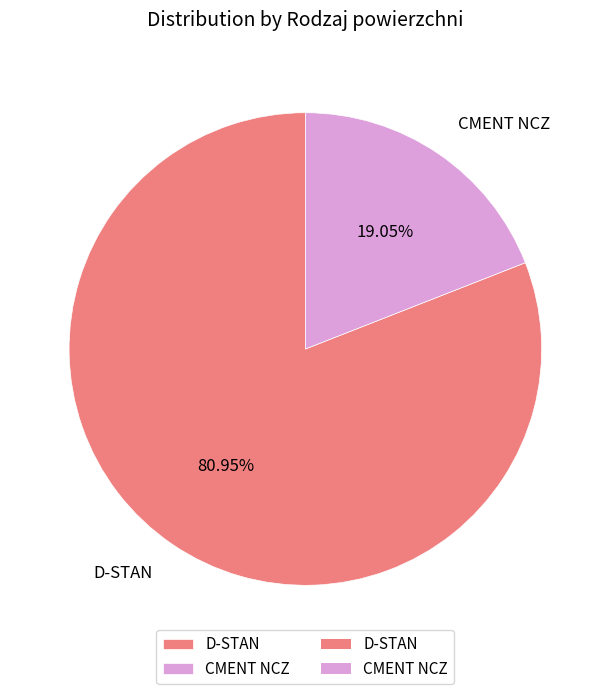

Which category has the biggest portion of the pie?

D-STAN